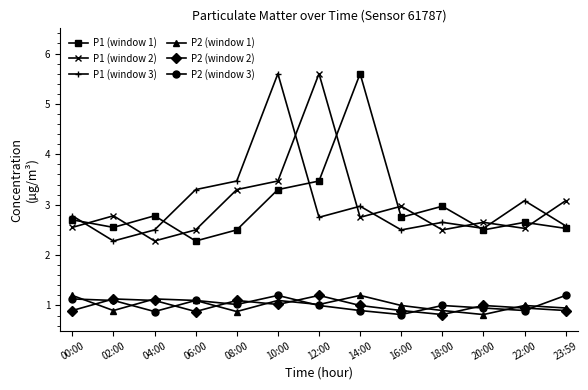

True or false: P1 (window 3) and P2 (window 1) cross at least once.

False